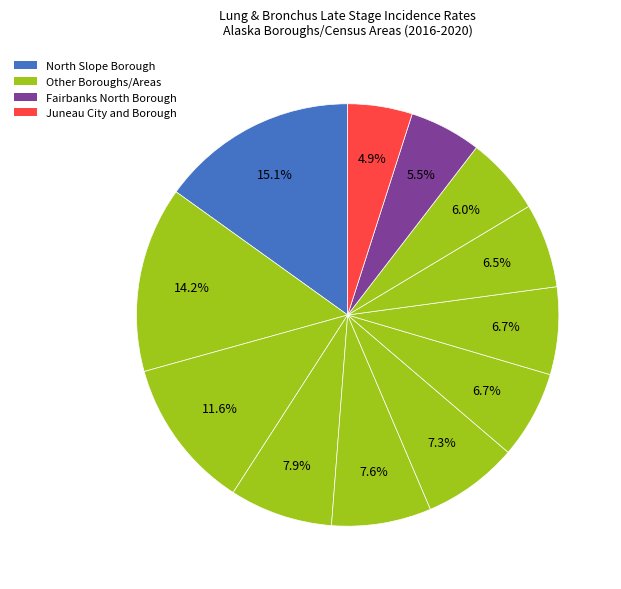

What is the smallest slice in the pie chart?

Juneau City and Borough